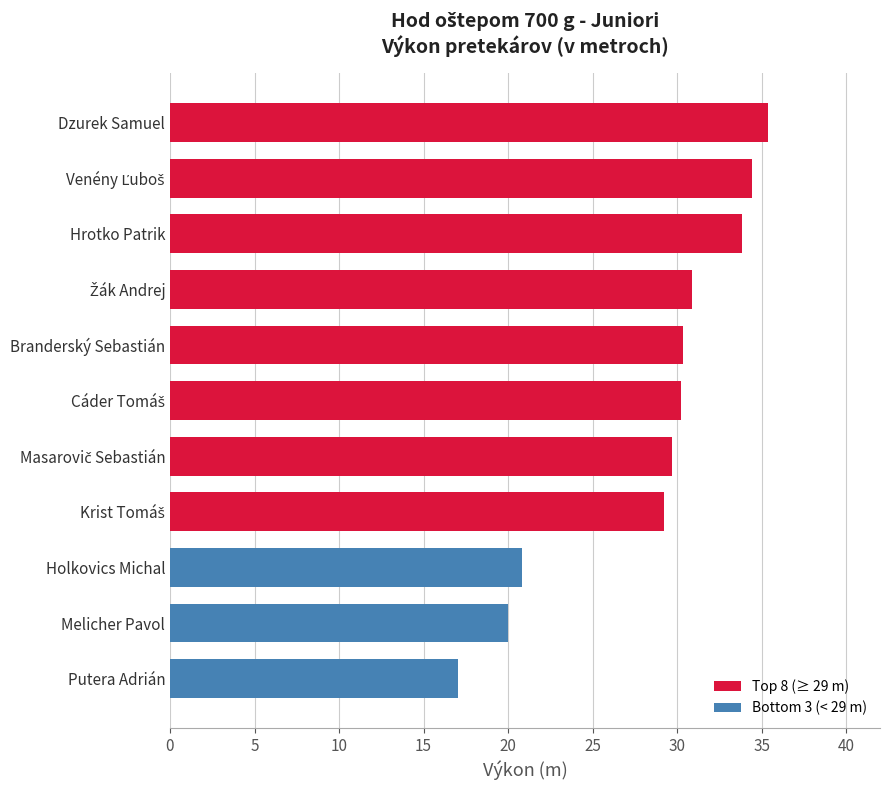

What value does the data have at Branderský Sebastián?

30.3